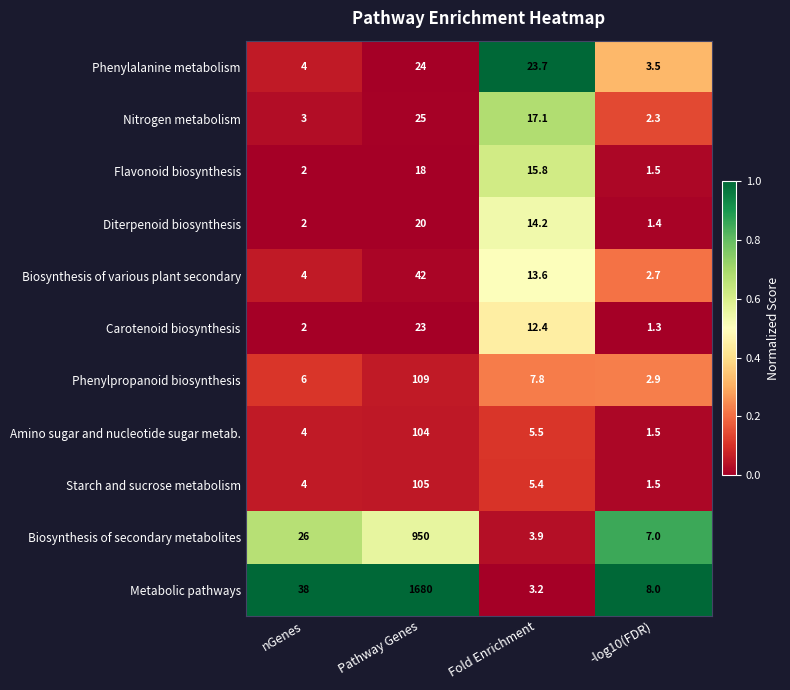

What is the minimum value shown in the chart?

1.3